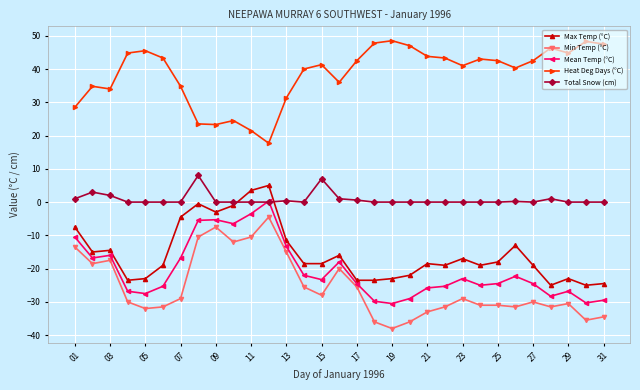

What is the maximum value shown in the chart?

48.5